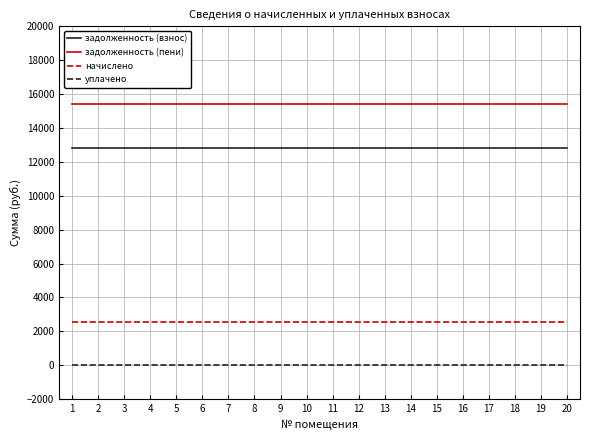

What is the spread (max minus min) of values at 2?

15391.5